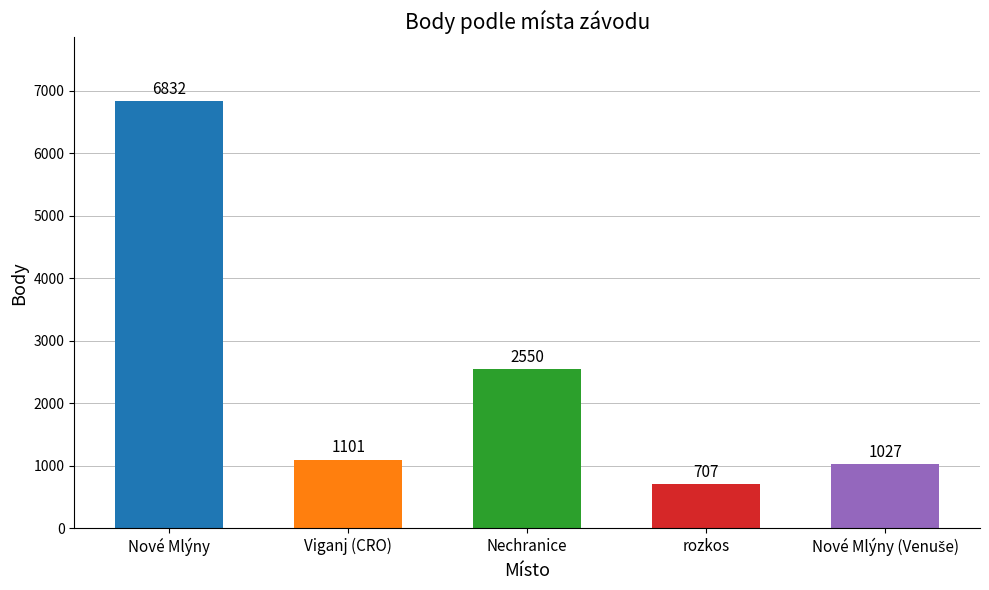

Reading left to right, list all the values displayed in this chart.

6832	1101	2550	707	1027